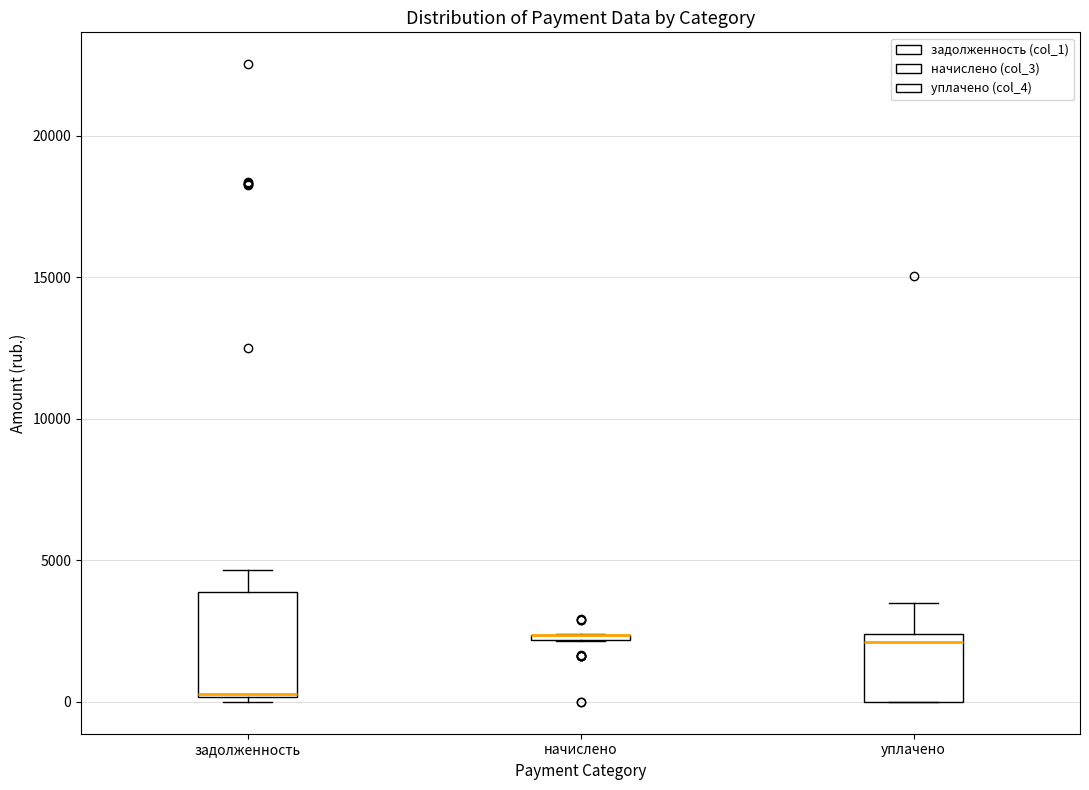

Where is the upper edge of the box for задолженность on the y-axis? The values are not printed on the chart, so give them approximately, as read against the axis.

4000